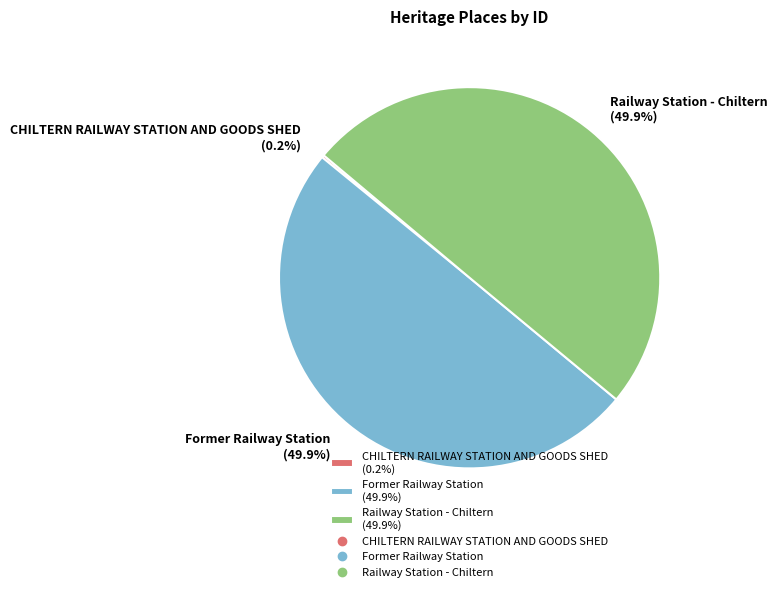

True or false: Former Railway Station accounts for 50% of the total.

True